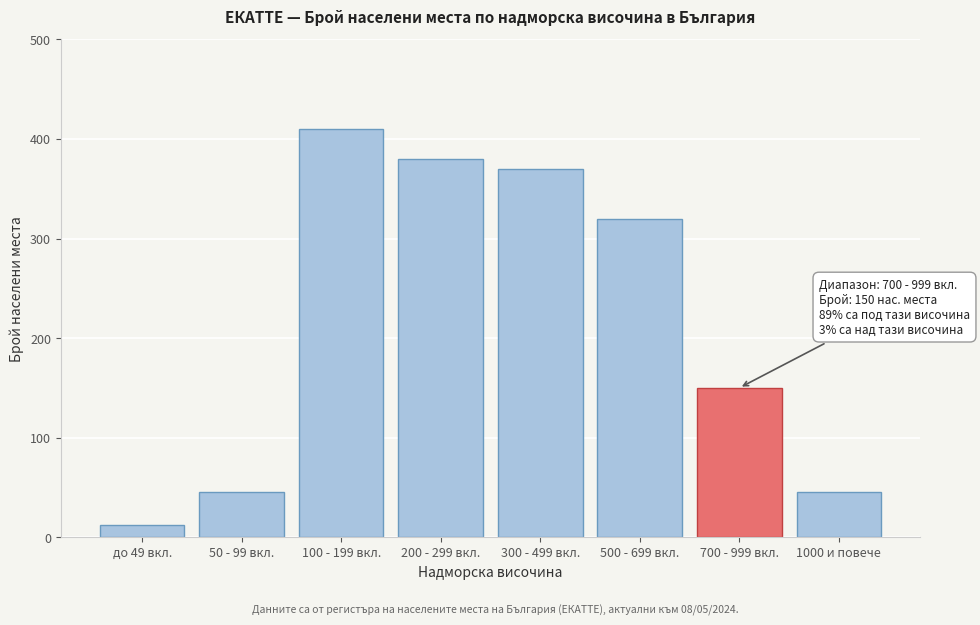

Reading left to right, list all the values displayed in this chart.

12	45	410	380	370	320	150	45